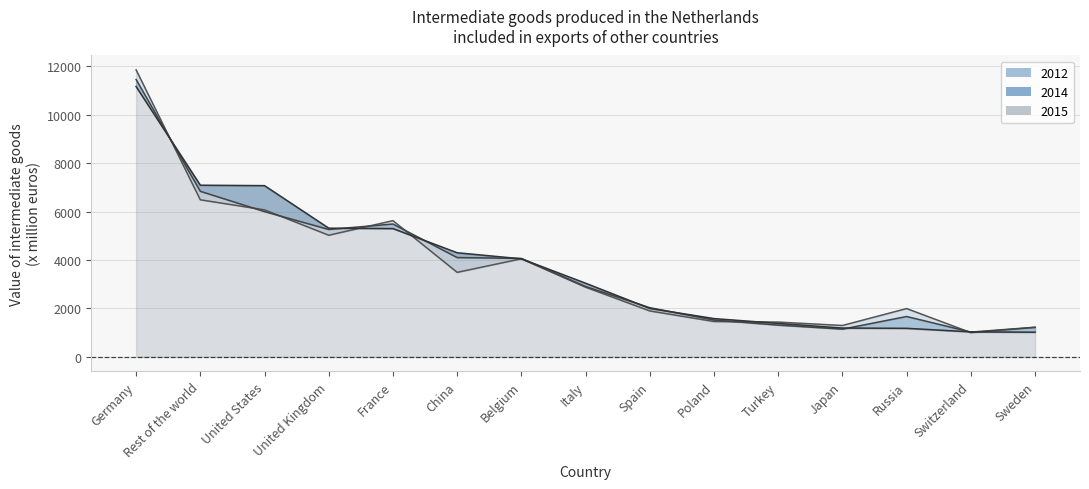

What is the minimum value shown in the chart?

1002